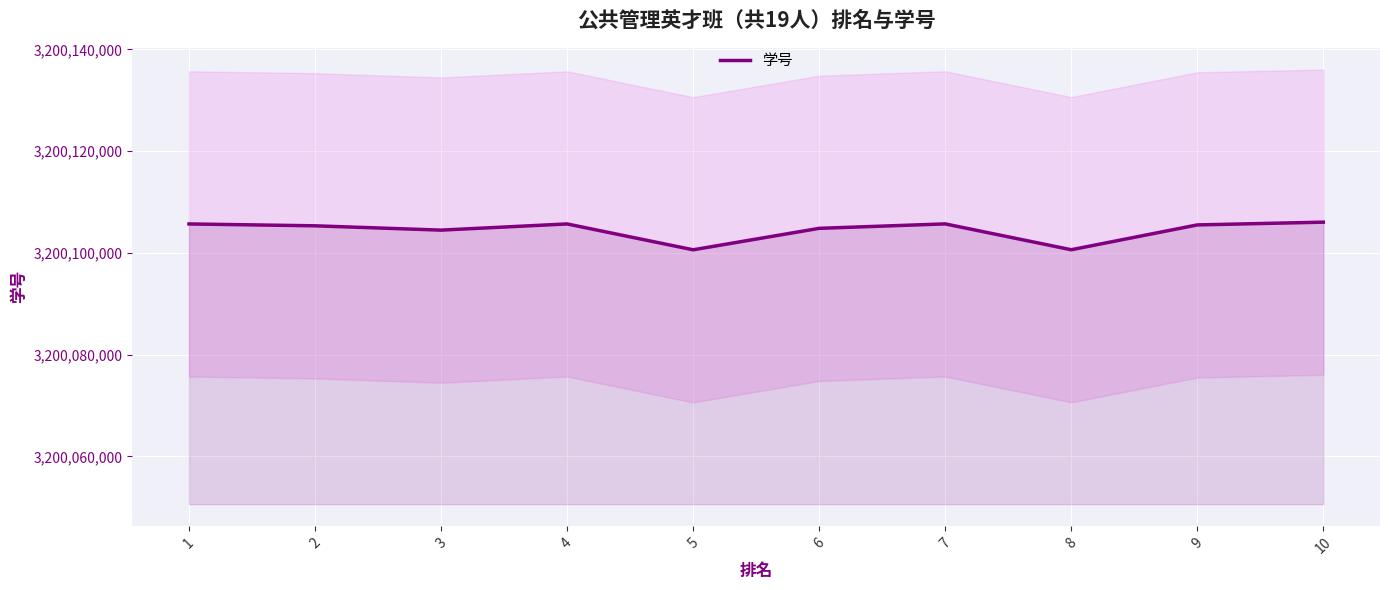

Rank the categories by value from highest to lowest.

10, 7, 4, 1, 9, 2, 6, 3, 8, 5